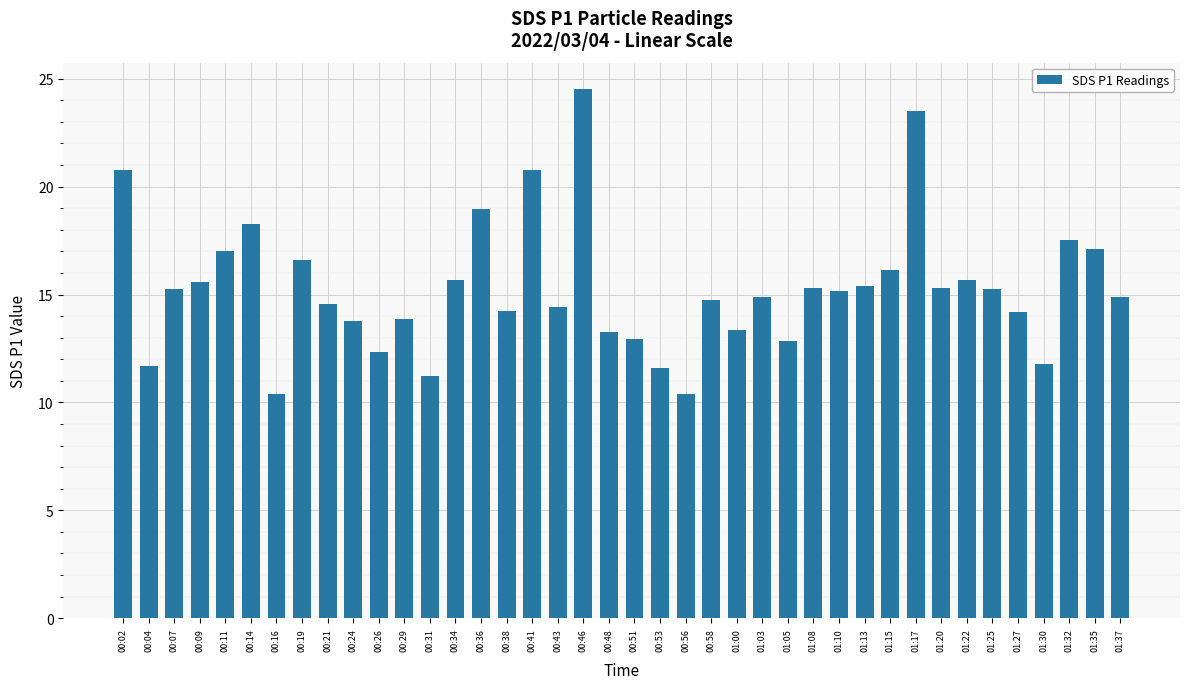

What is the label of the 19th bar from the right?

00:53